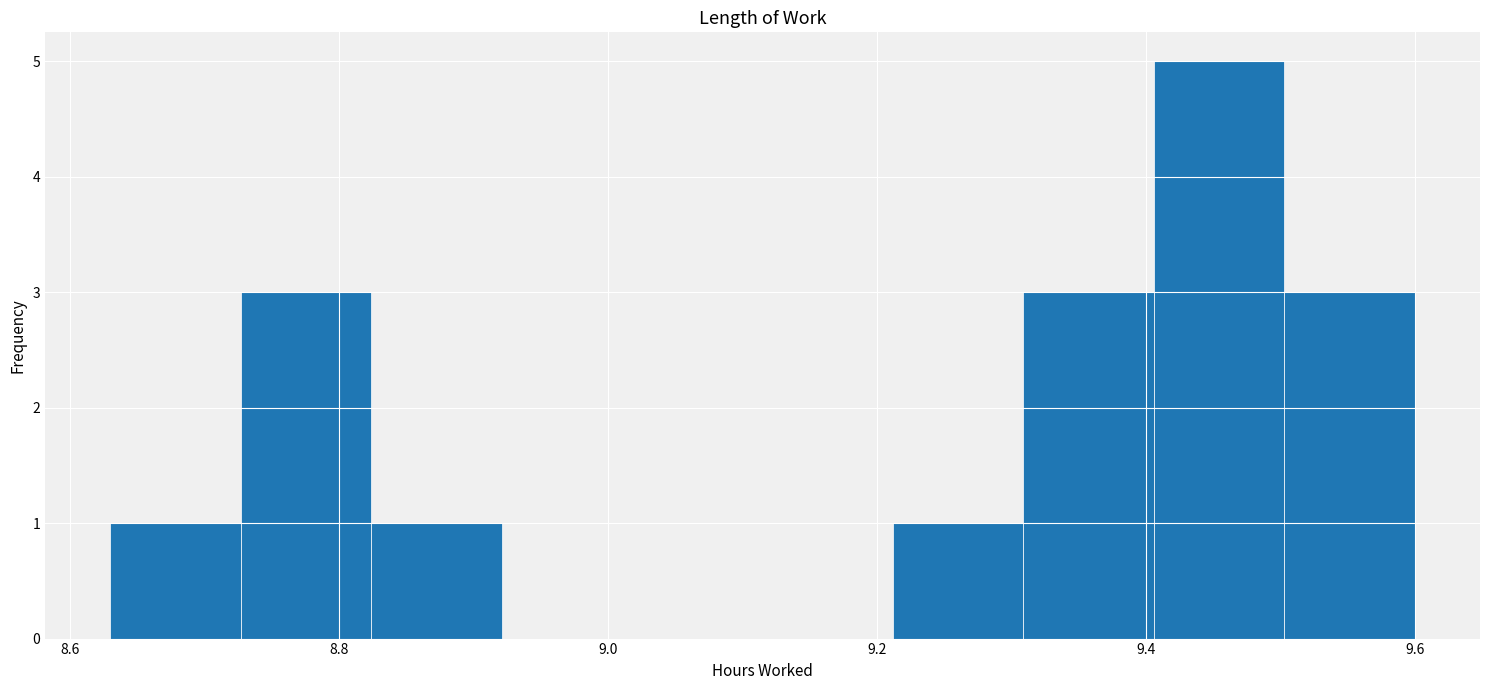

Over which range of the x-axis is the bar tallest?

9.40 to 9.50